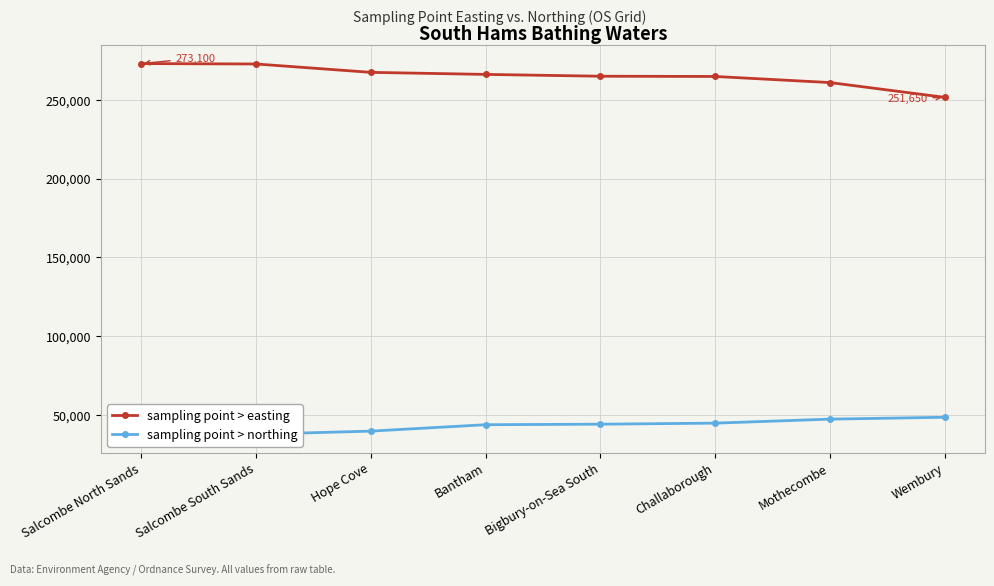

At which label is sampling point > northing closest to 43140?

Bantham